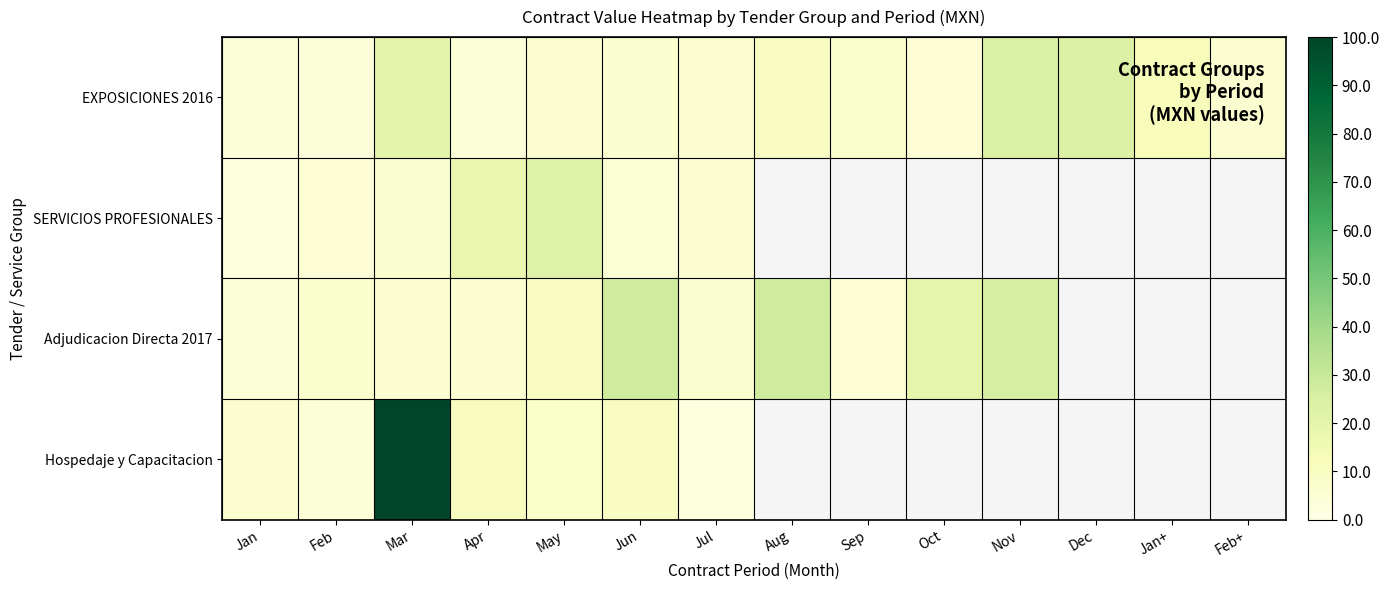

Which series has the largest total across all categories?

EXPOSICIONES 2016